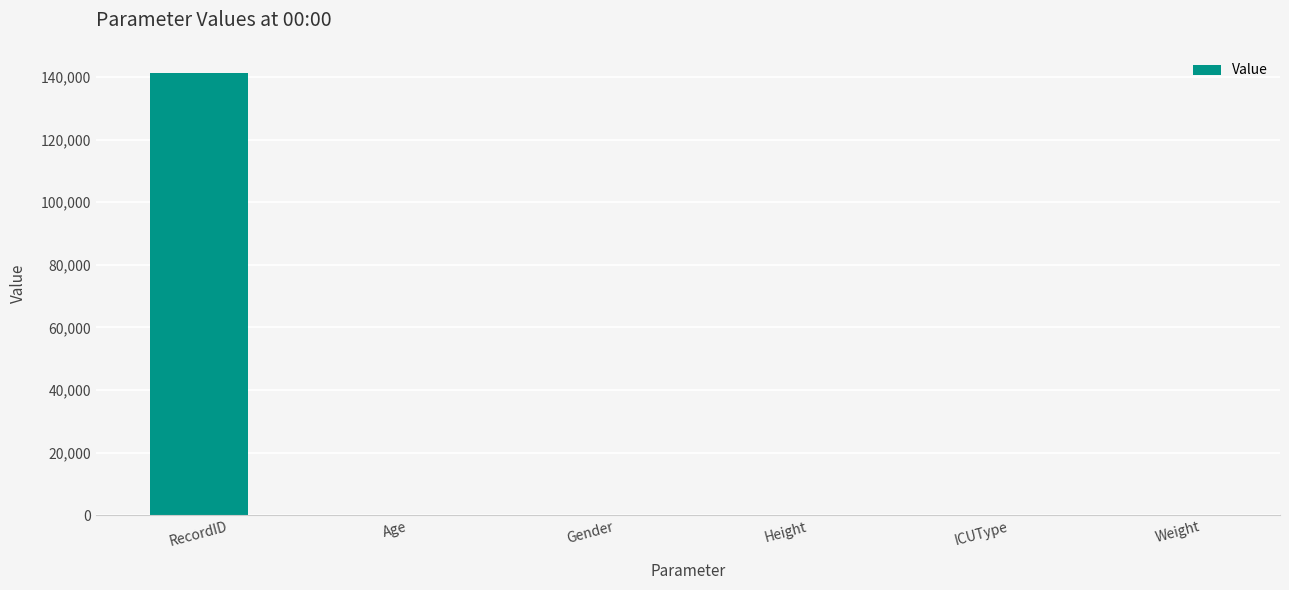

What is the maximum value shown in the chart?

141264